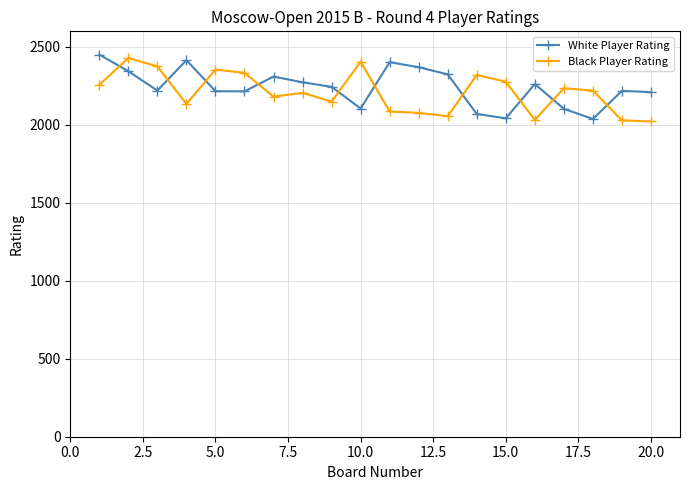

True or false: White Player Rating has more than 0 points higher than both neighbors.

True